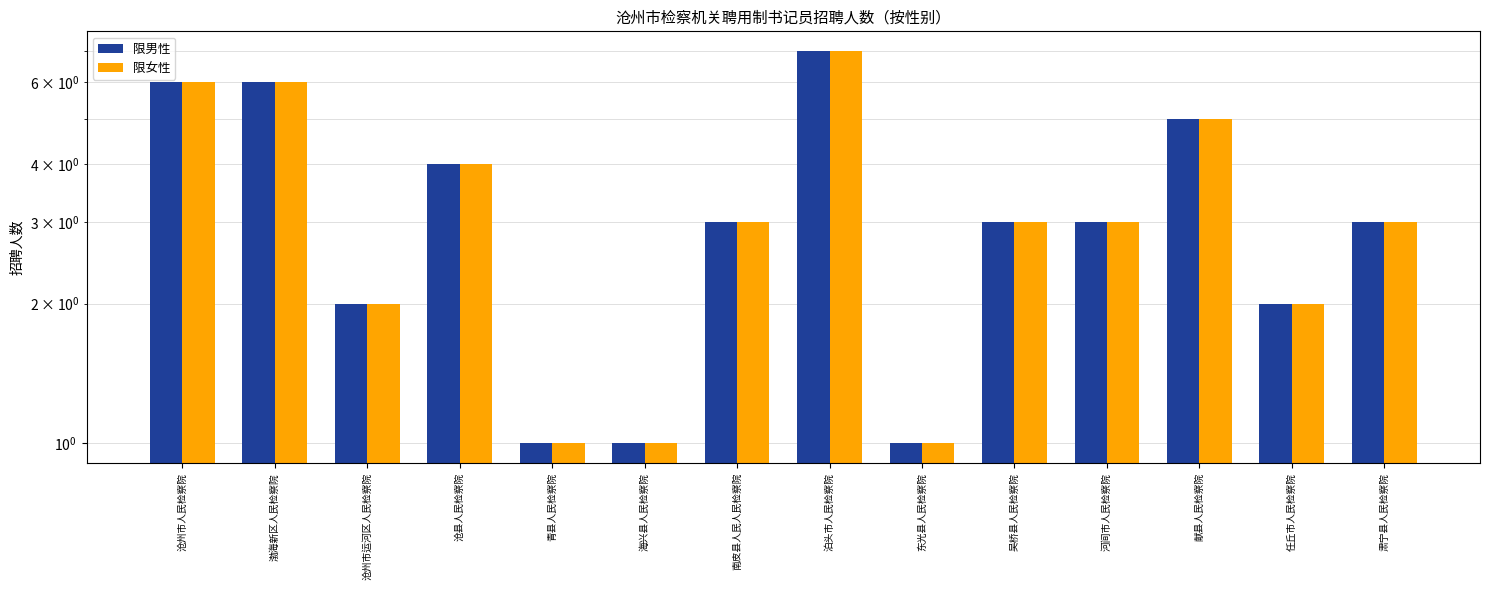

What is the label of the 4th bar from the right?

河间市人民检察院